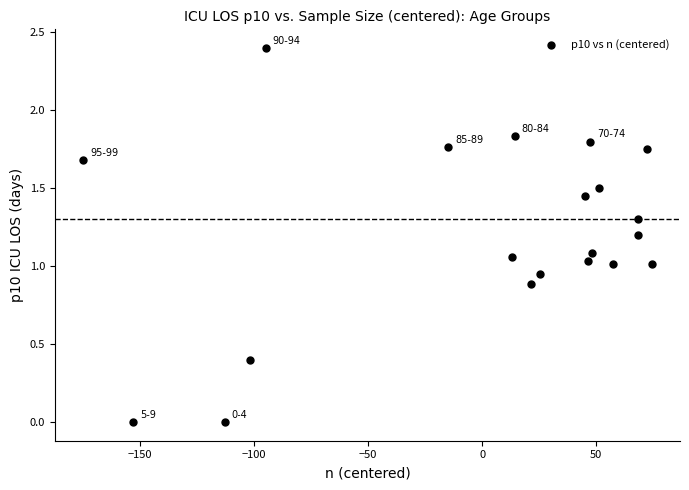

What is the range of Y values (max minus min)?

2.4